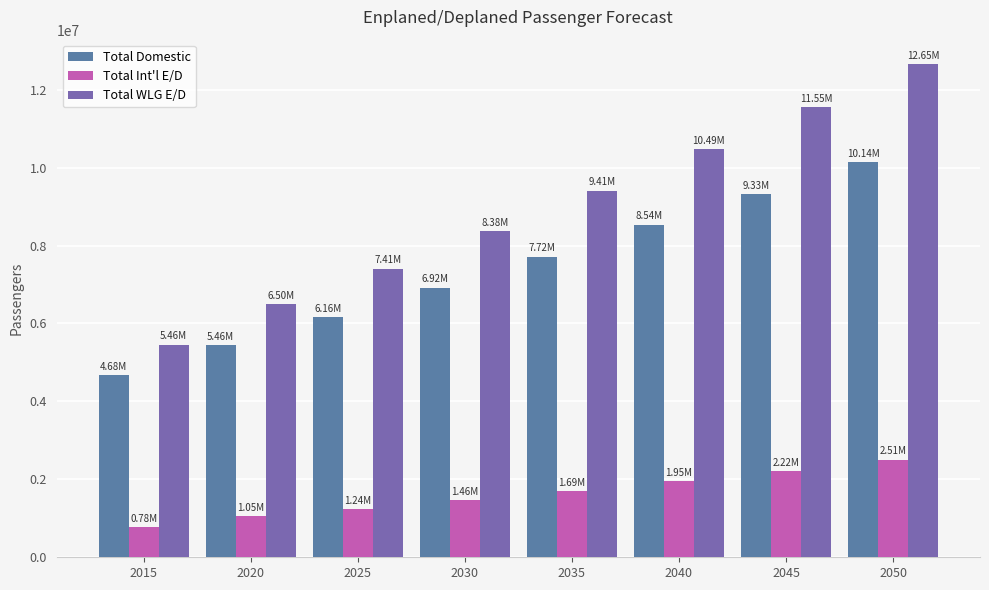

Which series changed the most between 2015 and 2030?

Total WLG E/D